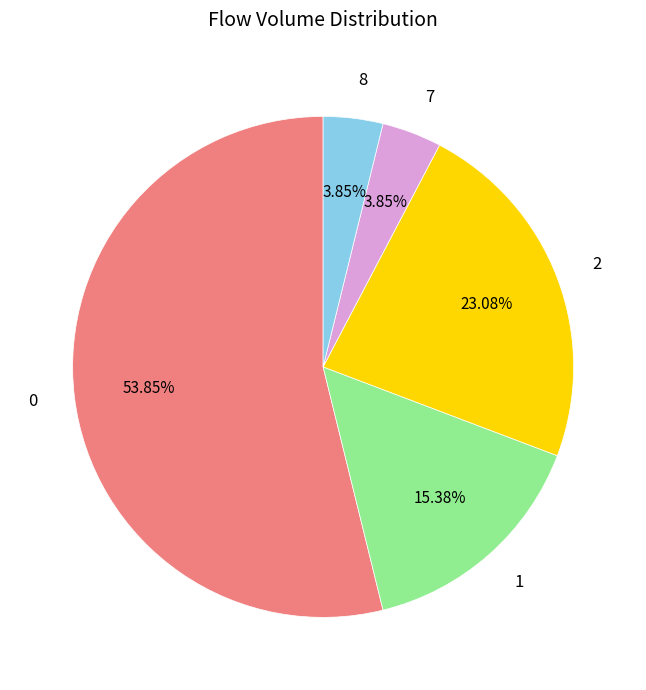

Does 2 account for over 50% of the chart?

No